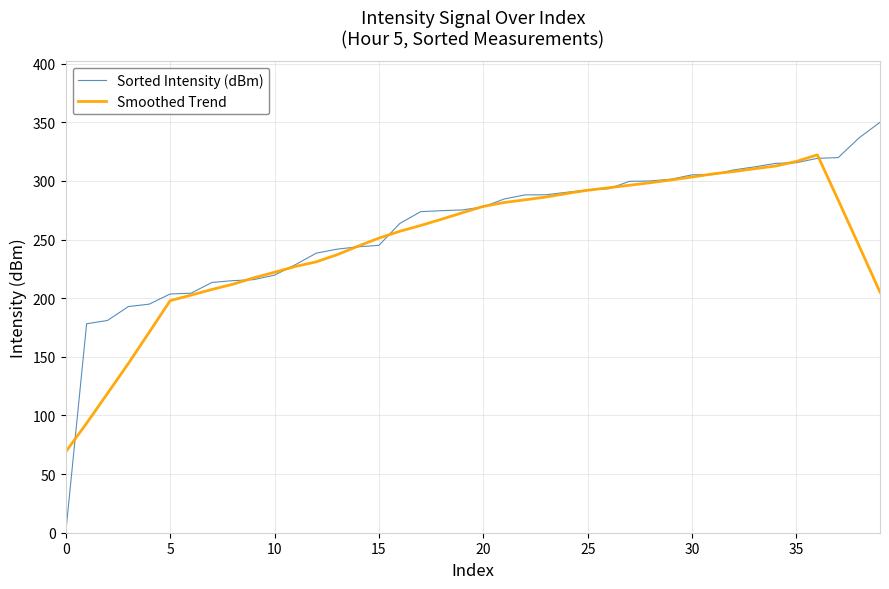

What is the maximum value for Smoothed Trend?

322.2